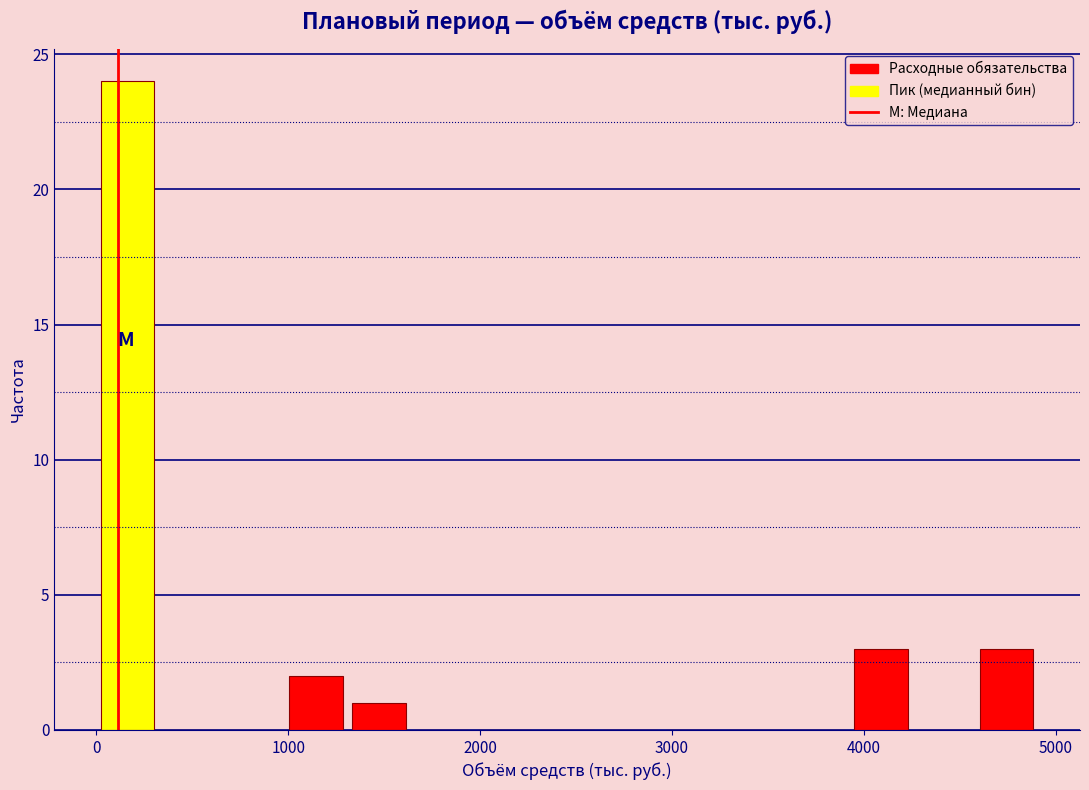

Around what value on the x-axis is the tallest bar? Give the approximate position of its centre, as read against the axis.

200